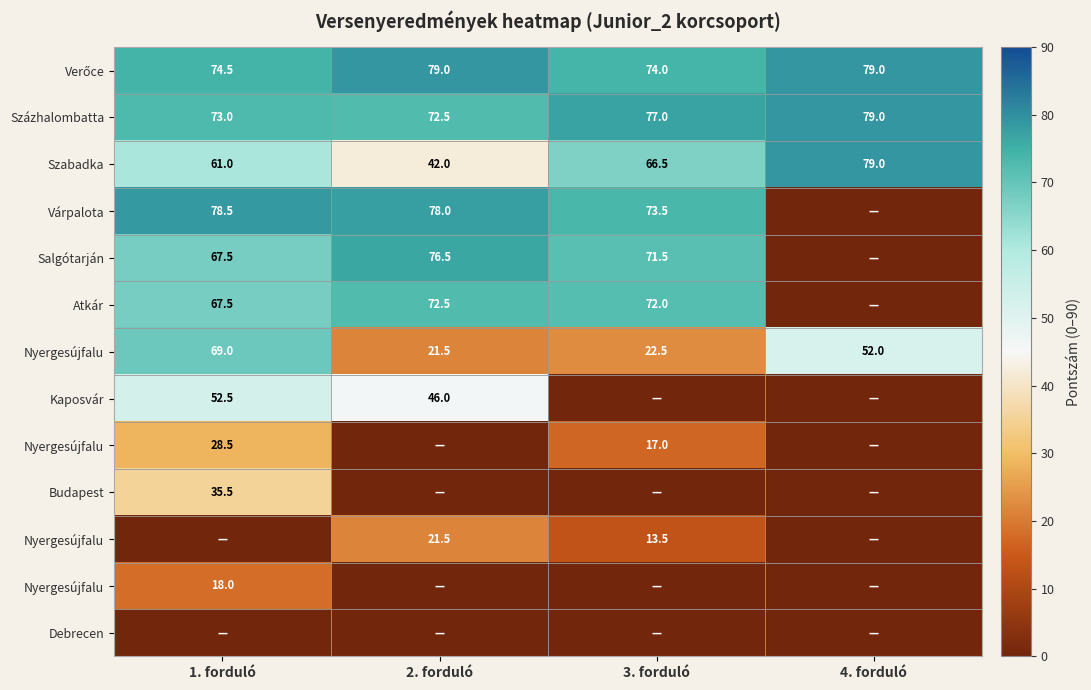

What is the difference between the highest and lowest values at 3. forduló?

77.0